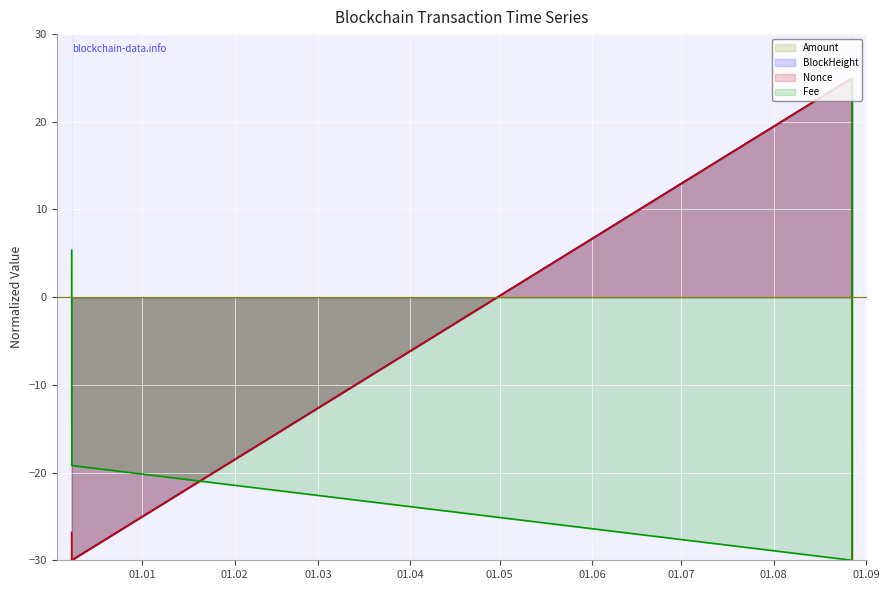

Where do Amount and BlockHeight first cross each other?

2022-12-08 05:57:00 and 2022-12-08 06:33:00